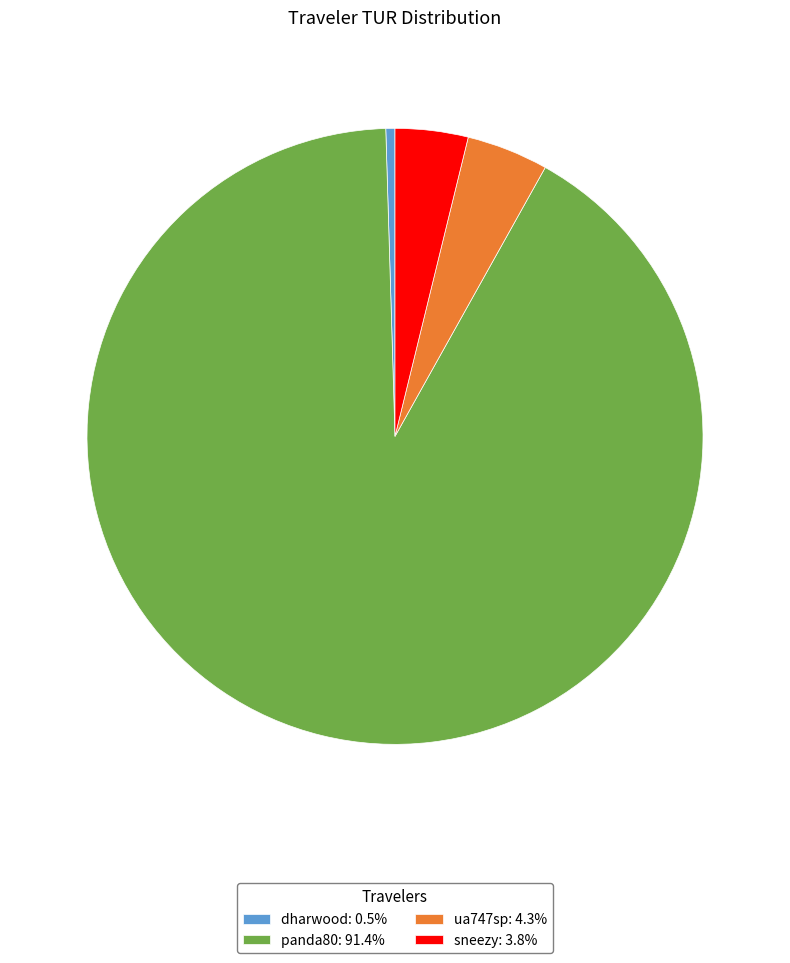

Which category has the smallest portion of the pie?

dharwood